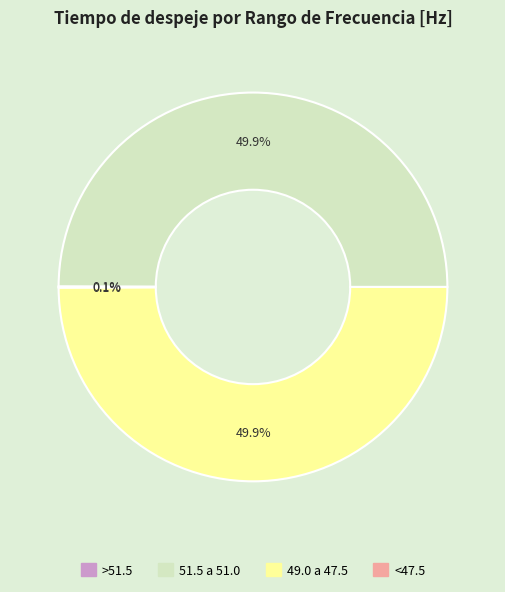

Is there any slice that represents more than half of the pie?

No